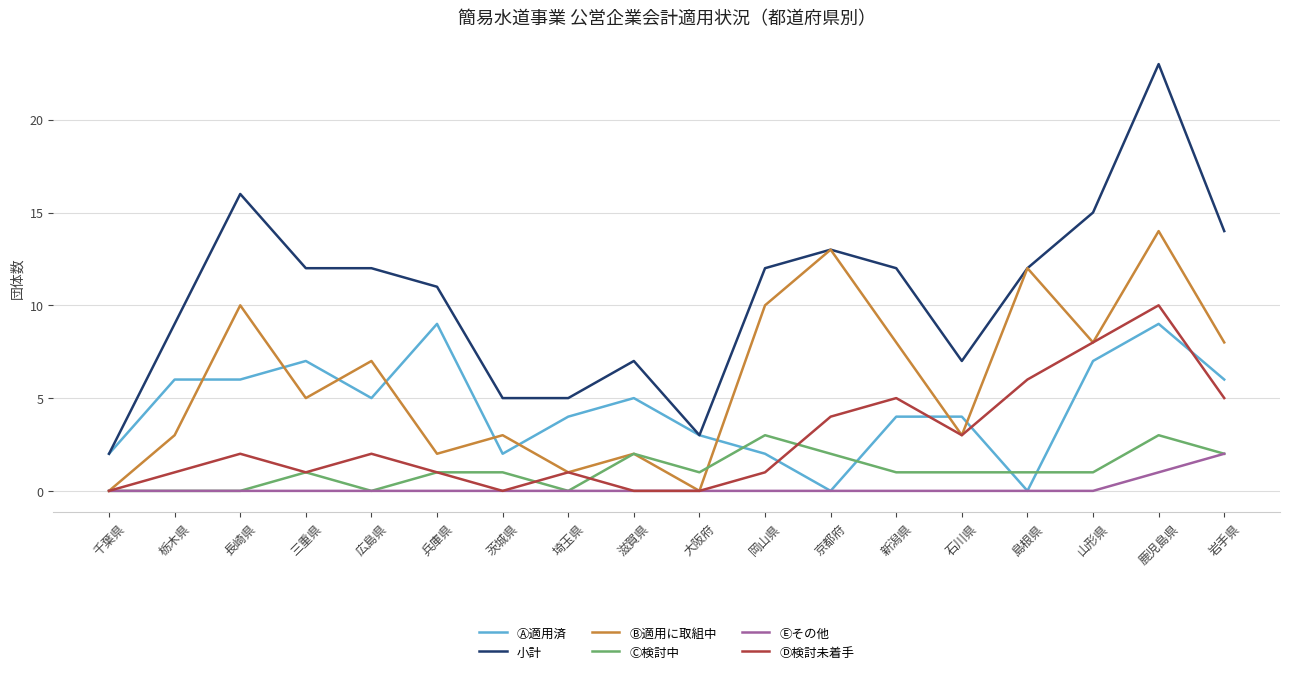

What are all the series names shown in the legend?

Ⓐ適用済, 小計, Ⓑ適用に取組中, Ⓒ検討中, Ⓔその他, Ⓓ検討未着手